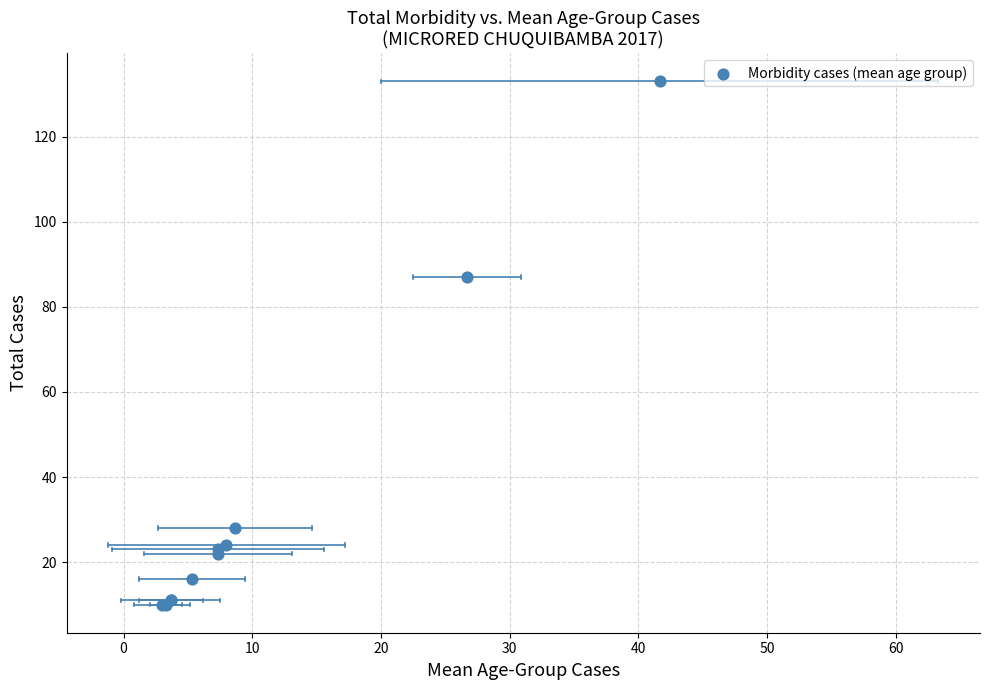

What Y value in the scatter plot is closest to 71?

87